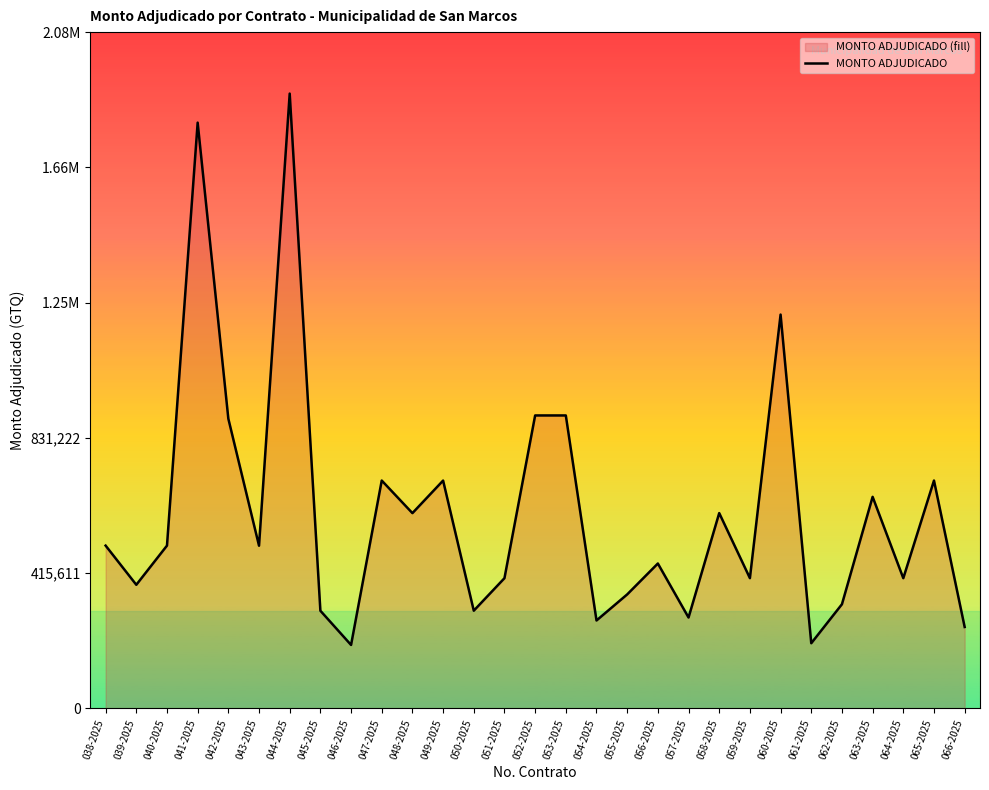

What is the change in value from 041-2025 to 064-2025?

-1399980.0